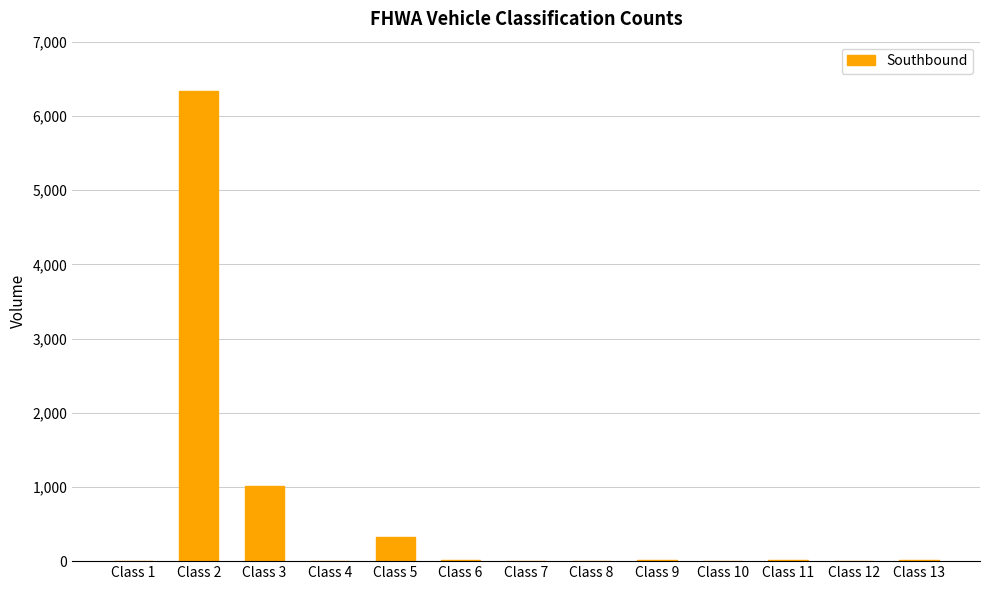

The chart shows a value of 429 at Class 3. True or false?

False